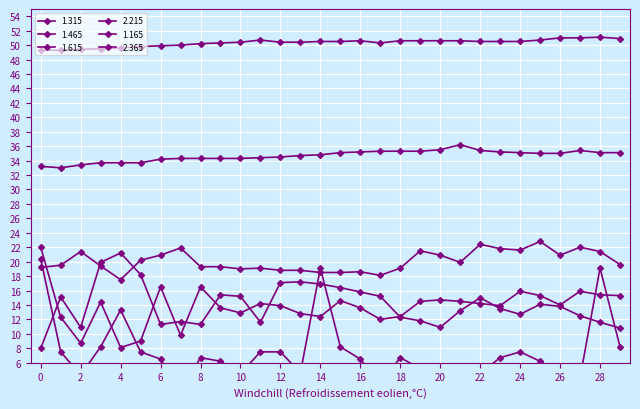

Reading left to right, list all the values displayed in this chart.

1.315: 0=33.2	1=33.0	2=33.4	3=33.7	4=33.7	5=33.7	6=34.2	7=34.3	8=34.3	9=34.3	10=34.3	11=34.4	12=34.5	13=34.7	14=34.8	15=35.1	16=35.2	17=35.3	18=35.3	19=35.3	20=35.5	21=36.2	22=35.4	23=35.2	24=35.1	25=35.0	26=35.0	27=35.4	28=35.1	29=35.1
1.465: 0=19.2	1=19.5	2=21.4	3=19.4	4=17.5	5=20.2	6=20.9	7=21.9	8=19.3	9=19.3	10=19.0	11=19.1	12=18.8	13=18.8	14=18.5	15=18.5	16=18.6	17=18.1	18=19.1	19=21.5	20=20.9	21=19.9	22=22.4	23=21.8	24=21.6	25=22.8	26=20.9	27=22.0	28=21.4	29=19.6
1.615: 0=8.0	1=15.1	2=10.9	3=19.9	4=21.2	5=18.2	6=11.3	7=11.7	8=11.3	9=15.4	10=15.2	11=11.6	12=17.1	13=17.2	14=16.9	15=16.4	16=15.8	17=15.2	18=12.3	19=11.8	20=10.9	21=13.2	22=15.0	23=13.5	24=12.7	25=14.1	26=13.8	27=12.5	28=11.6	29=10.8
2.215: 0=22.0	1=12.3	2=8.7	3=14.4	4=8.1	5=9.0	6=16.5	7=9.8	8=16.5	9=13.6	10=12.9	11=14.2	12=13.9	13=12.8	14=12.4	15=14.6	16=13.6	17=12.0	18=12.4	19=14.5	20=14.7	21=14.5	22=14.2	23=13.9	24=15.9	25=15.3	26=14.0	27=15.9	28=15.4	29=15.3
1.165: 0=49.3	1=49.3	2=49.4	3=49.5	4=49.6	5=49.8	6=49.9	7=50.0	8=50.2	9=50.3	10=50.4	11=50.7	12=50.4	13=50.4	14=50.5	15=50.5	16=50.6	17=50.3	18=50.6	19=50.6	20=50.6	21=50.6	22=50.5	23=50.5	24=50.5	25=50.7	26=51.0	27=51.0	28=51.1	29=50.9
2.365: 0=20.4	1=7.5	2=4.3	3=8.2	4=13.3	5=7.5	6=6.5	7=2.0	8=6.7	9=6.2	10=4.5	11=7.5	12=7.5	13=4.6	14=19.1	15=8.2	16=6.5	17=3.1	18=6.7	19=5.2	20=4.6	21=3.9	22=4.5	23=6.7	24=7.5	25=6.2	26=4.5	27=3.9	28=19.1	29=8.2